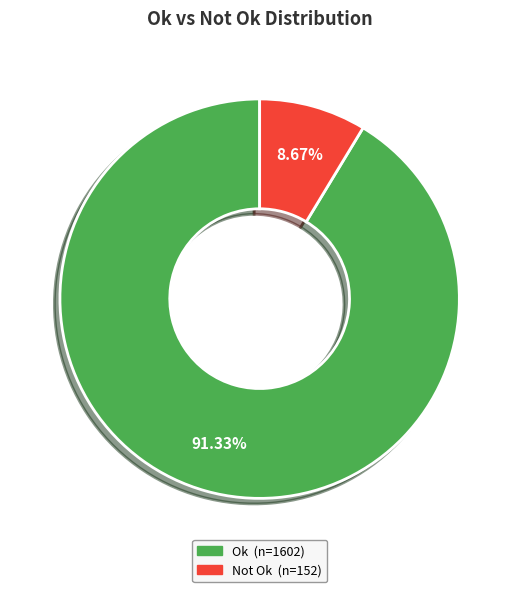

Does any single category account for the majority?

Yes